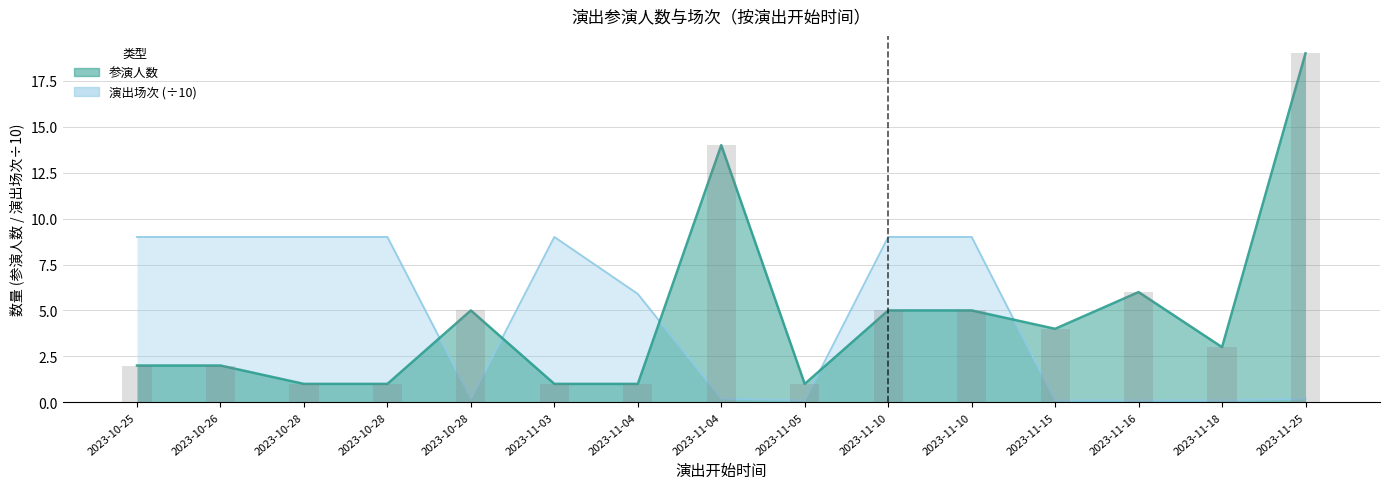

Reading left to right, list all the values displayed in this chart.

演出场次 (÷10): 9.0	9.0	9.0	9.0	0.2	9.0	5.9	0.2	0.1	9.0	9.0	0.1	0.1	0.1	0.2
参演人数: 2.0	2.0	1.0	1.0	5.0	1.0	1.0	14.0	1.0	5.0	5.0	4.0	6.0	3.0	19.0